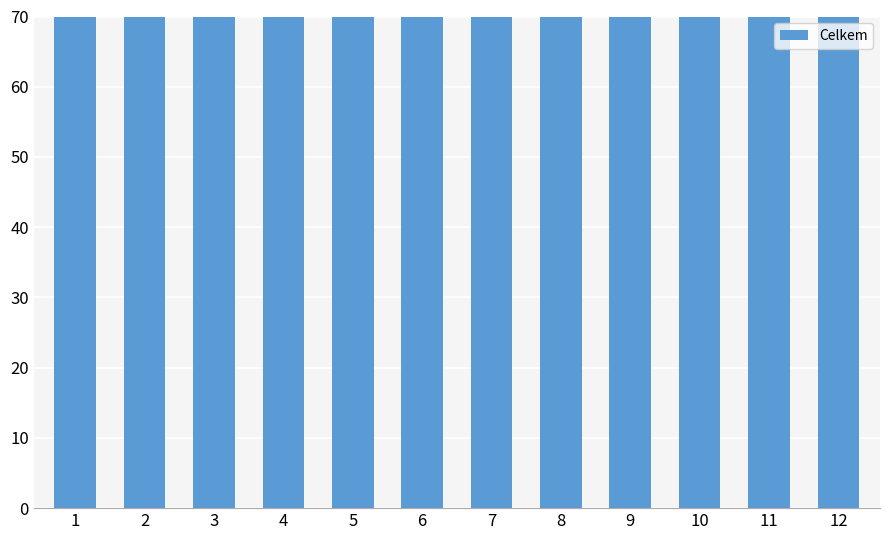

Count the number of data series in this chart.

1